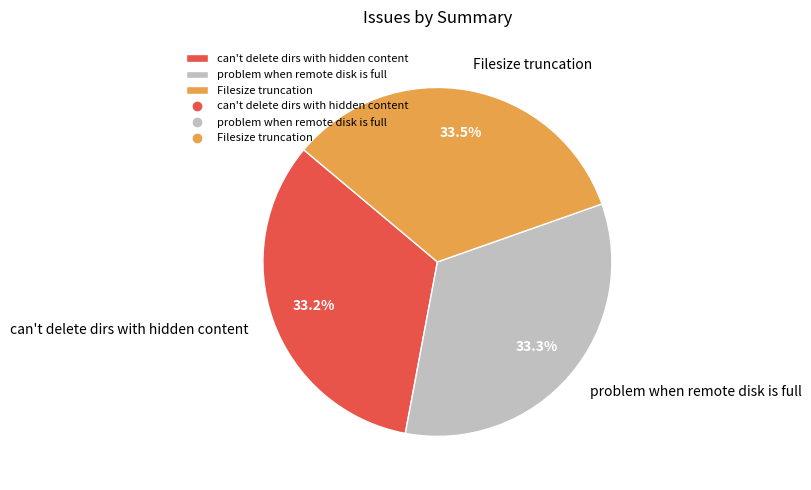

To the nearest percent, what percentage of the pie is problem when remote disk is full?

33%